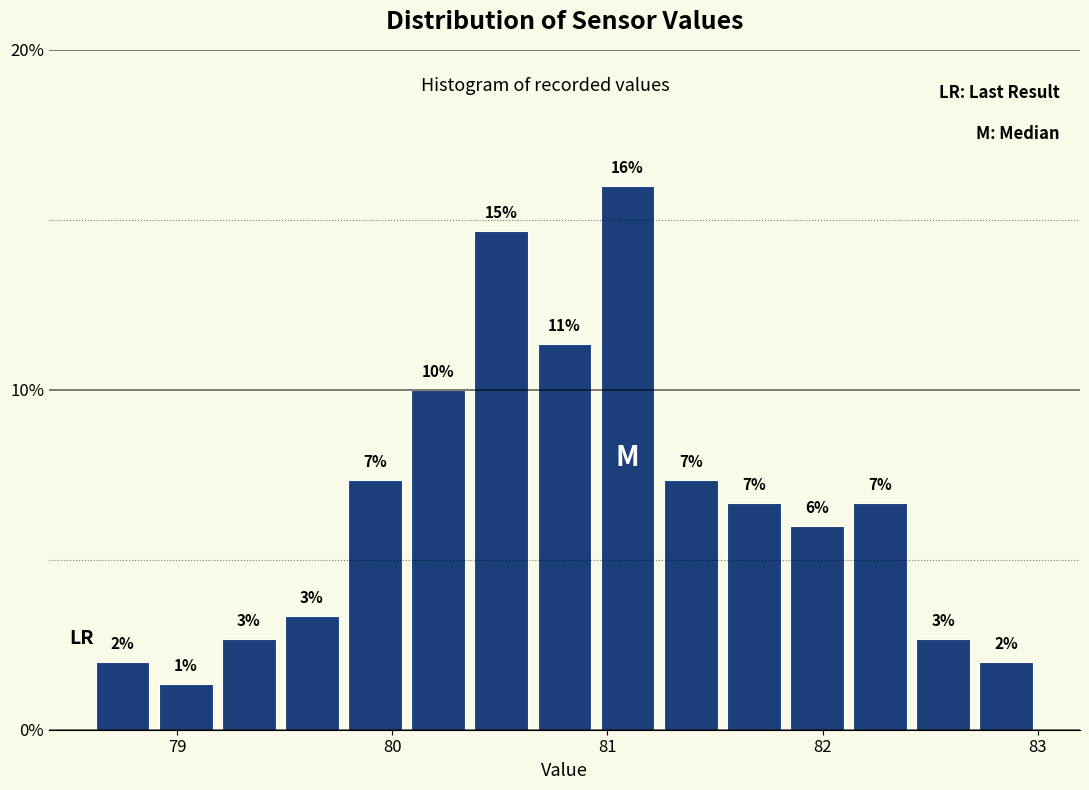

Read against the x-axis, roughly where is the centre of the tallest bar?

81.1